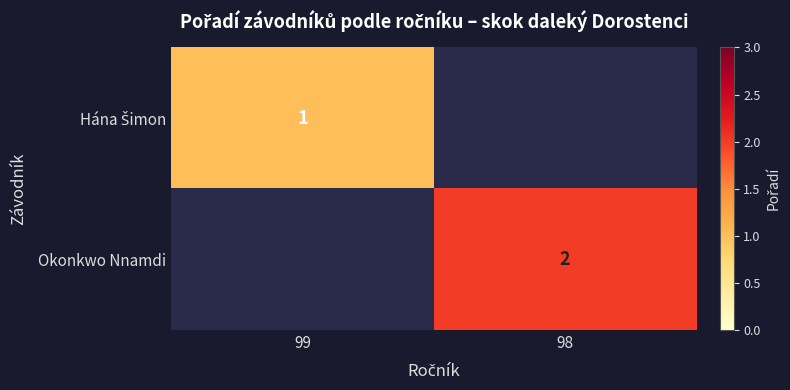

Is it true that Okonkwo Nnamdi equals 2 at 98?

True